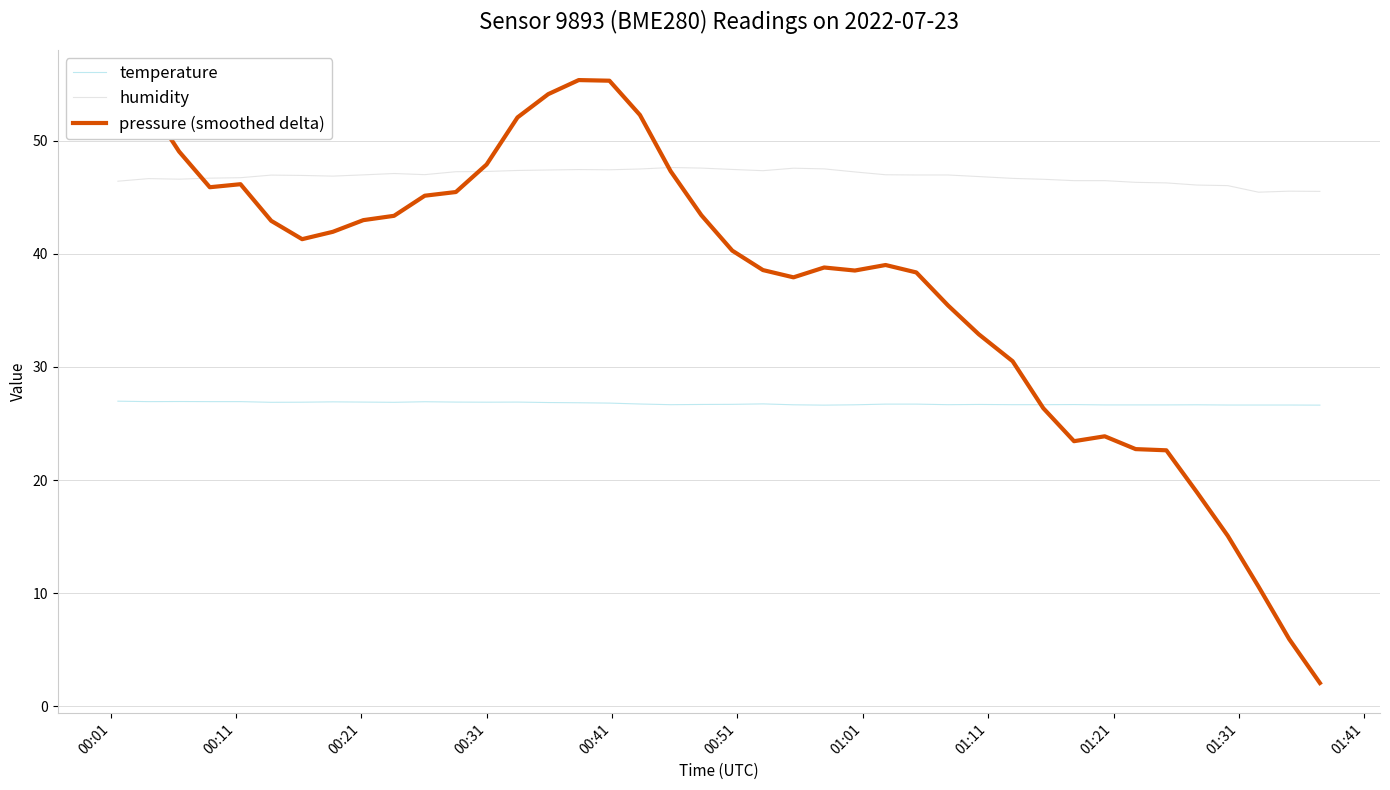

List the series in order of their overall mean, highest first.

humidity, pressure (smoothed delta), temperature